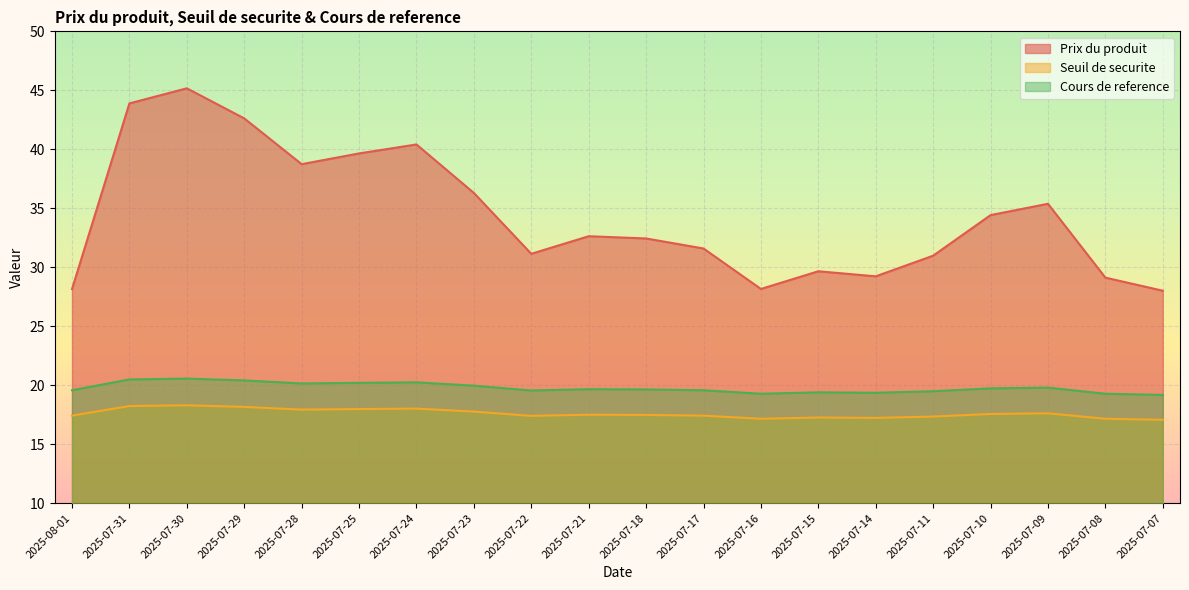

Where is the first local minimum for Prix du produit?

2025-07-28